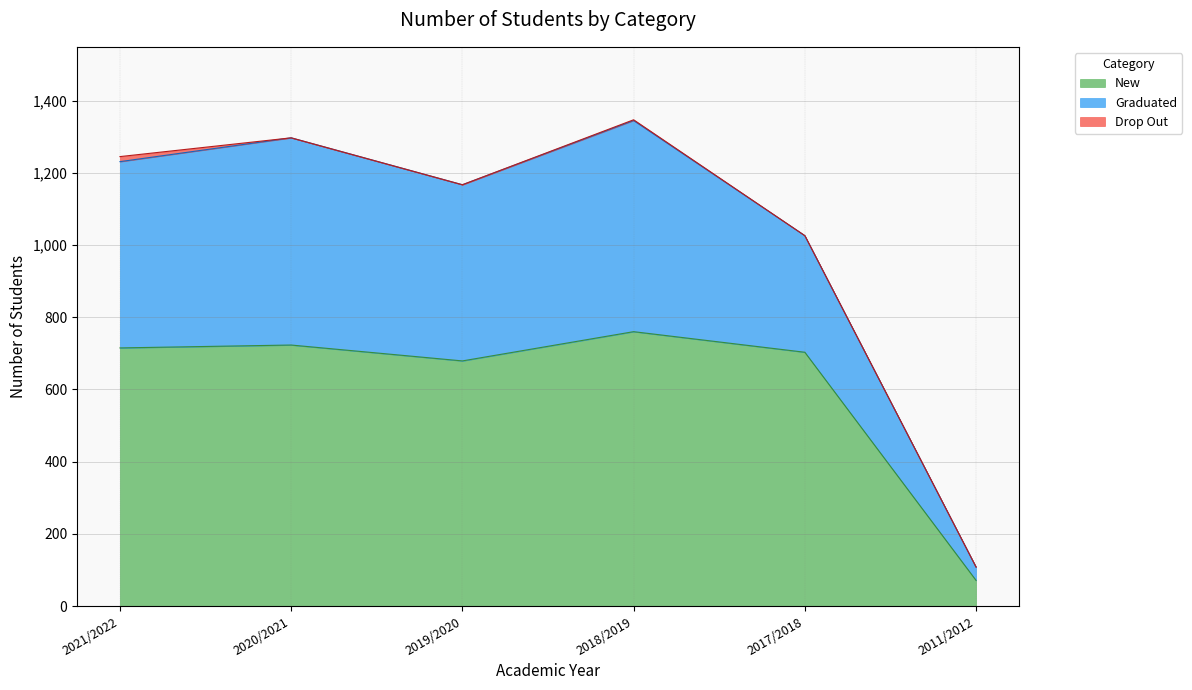

What is the average value of the Graduated series?

420